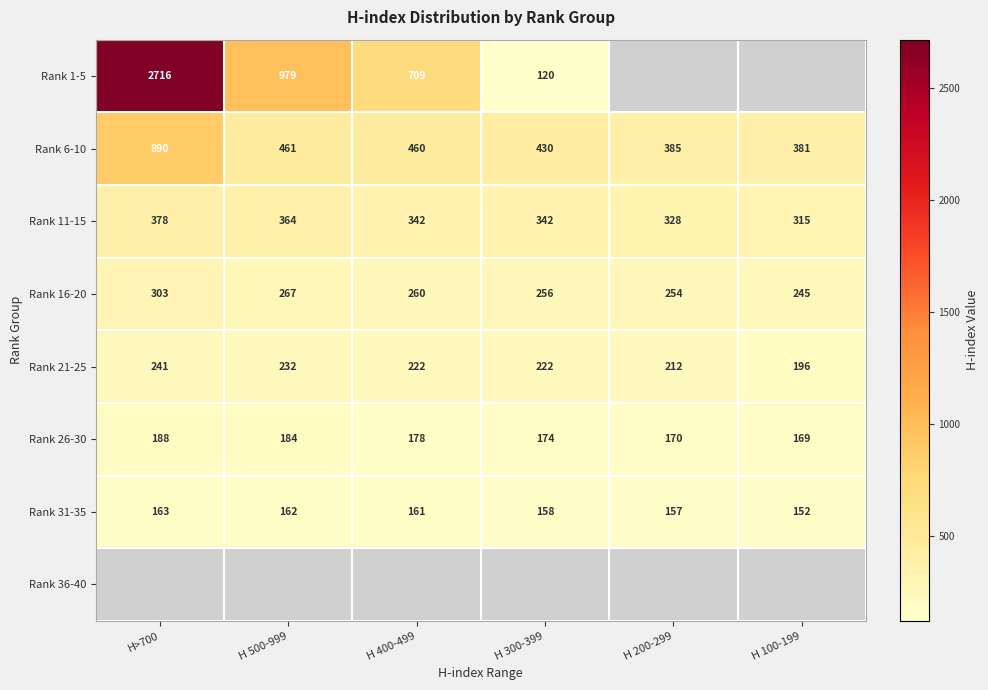

How many data points in Rank 26-30 are less than 178?

3